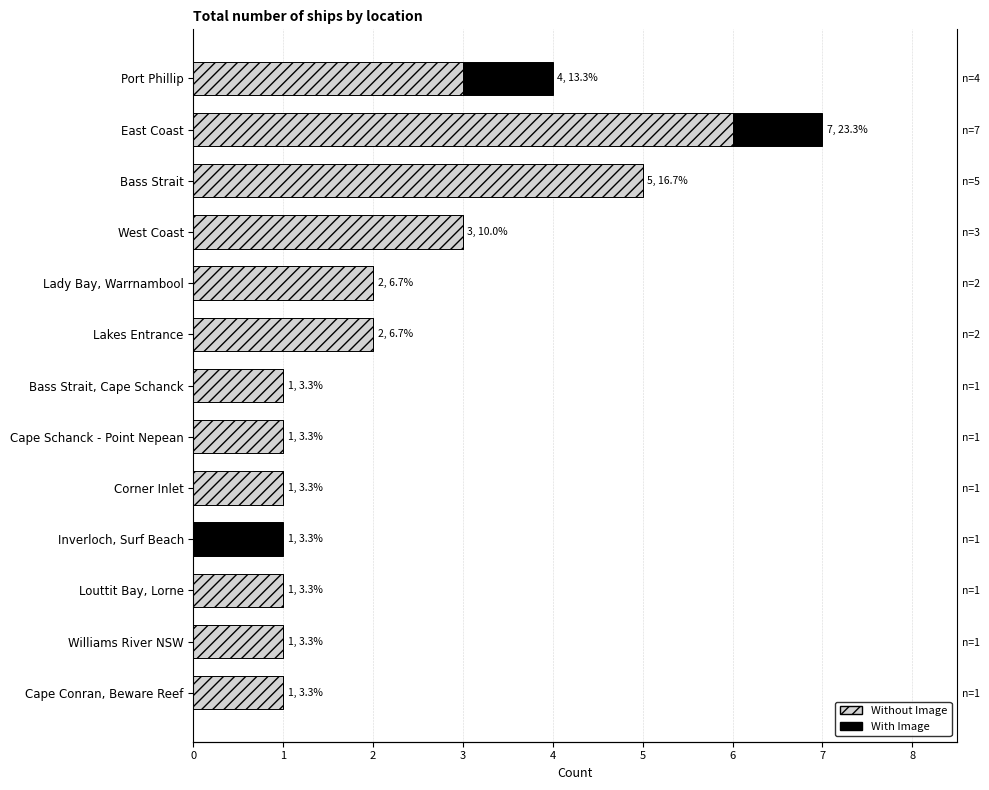

Which series has the widest spread of values?

Without Image